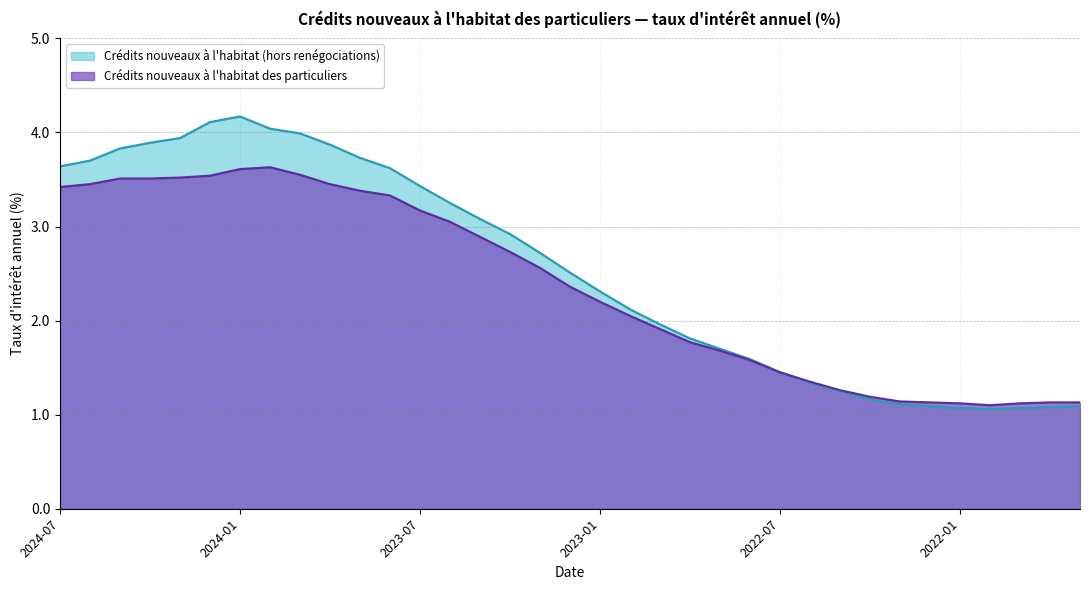

At which category does the chart reach its minimum across all series?

2021-12